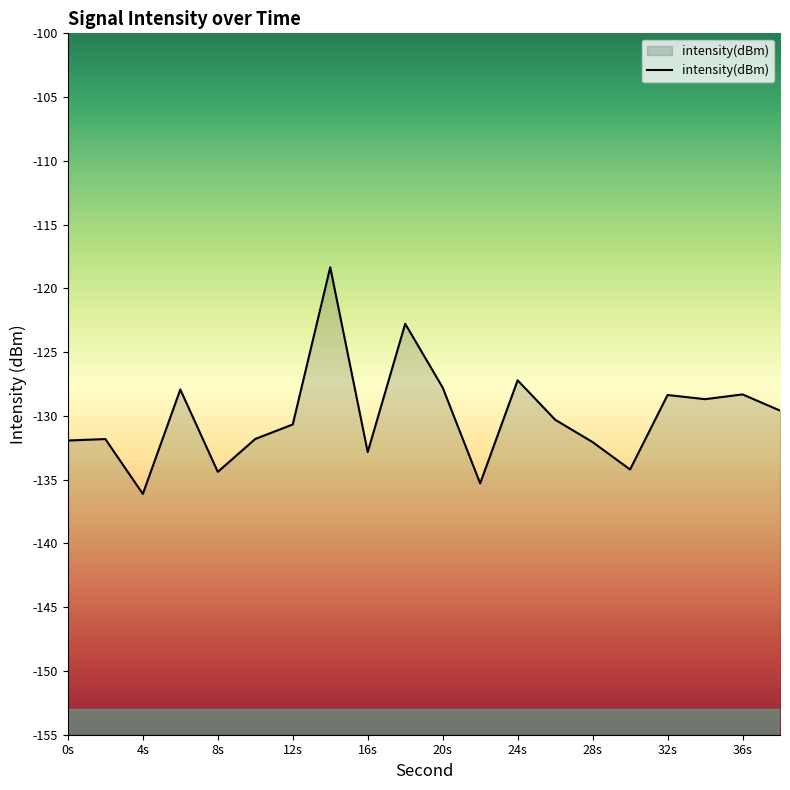

True or false: the data shows -197.3 at 10.

False